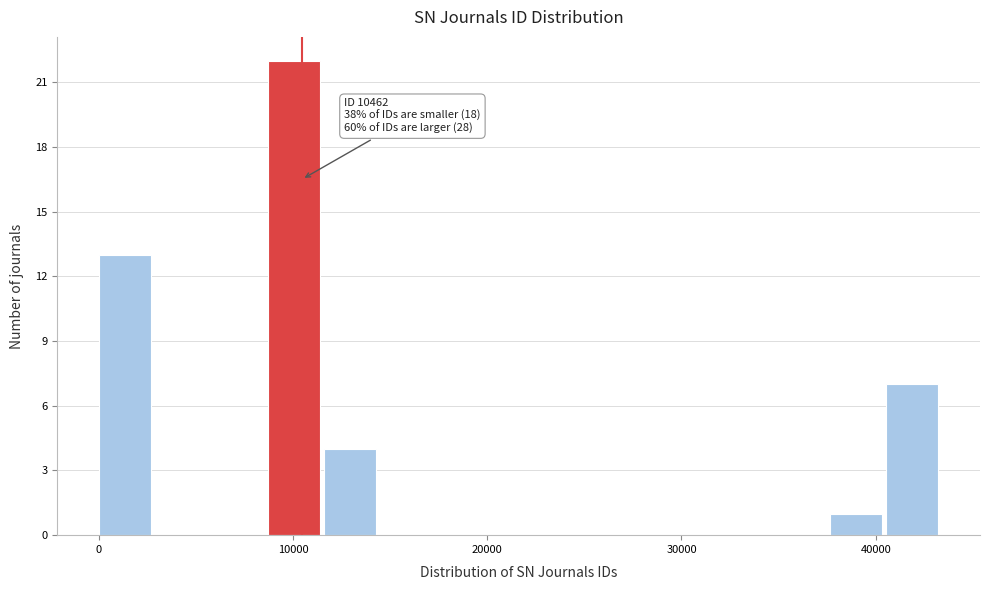

Around what value on the x-axis is the tallest bar? Give the approximate position of its centre, as read against the axis.

10000